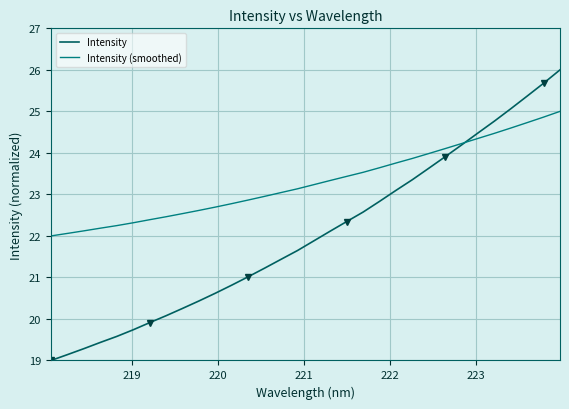

Reading left to right, transcribe all the data shown in this chart.

Intensity: 19.0	19.1	19.3	19.4	19.6	19.7	19.9	20.1	20.3	20.4	20.6	20.8	21.0	21.2	21.4	21.6	21.9	22.1	22.3	22.6	22.8	23.1	23.4	23.6	23.9	24.2	24.5	24.8	25.1	25.4	25.7	26.0
Intensity (smoothed): 22.0	22.1	22.1	22.2	22.2	22.3	22.4	22.5	22.5	22.6	22.7	22.8	22.9	23.0	23.0	23.1	23.2	23.3	23.4	23.5	23.6	23.8	23.9	24.0	24.1	24.2	24.3	24.5	24.6	24.7	24.9	25.0